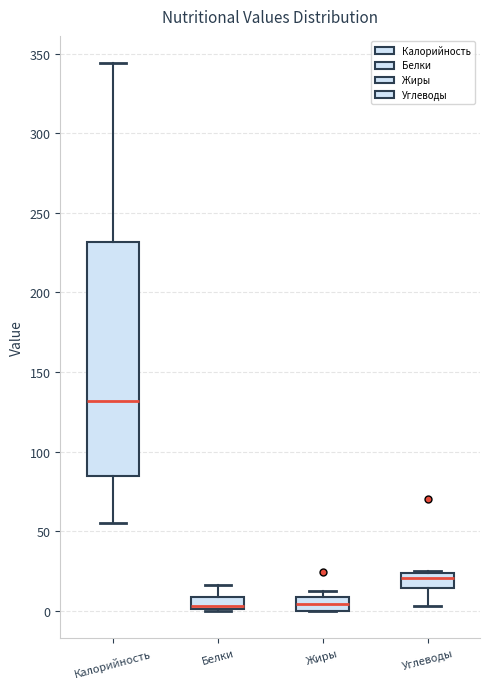

Where is the upper edge of the box for Жиры on the y-axis? The values are not printed on the chart, so give them approximately, as read against the axis.

10